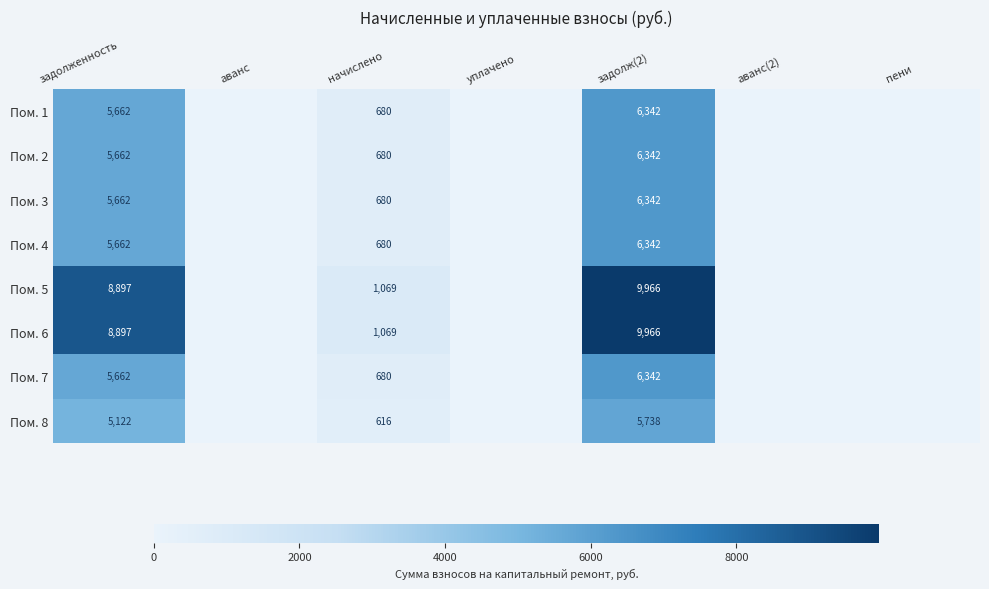

The value of Пом. 7 at задолженность is 8537. True or false?

False